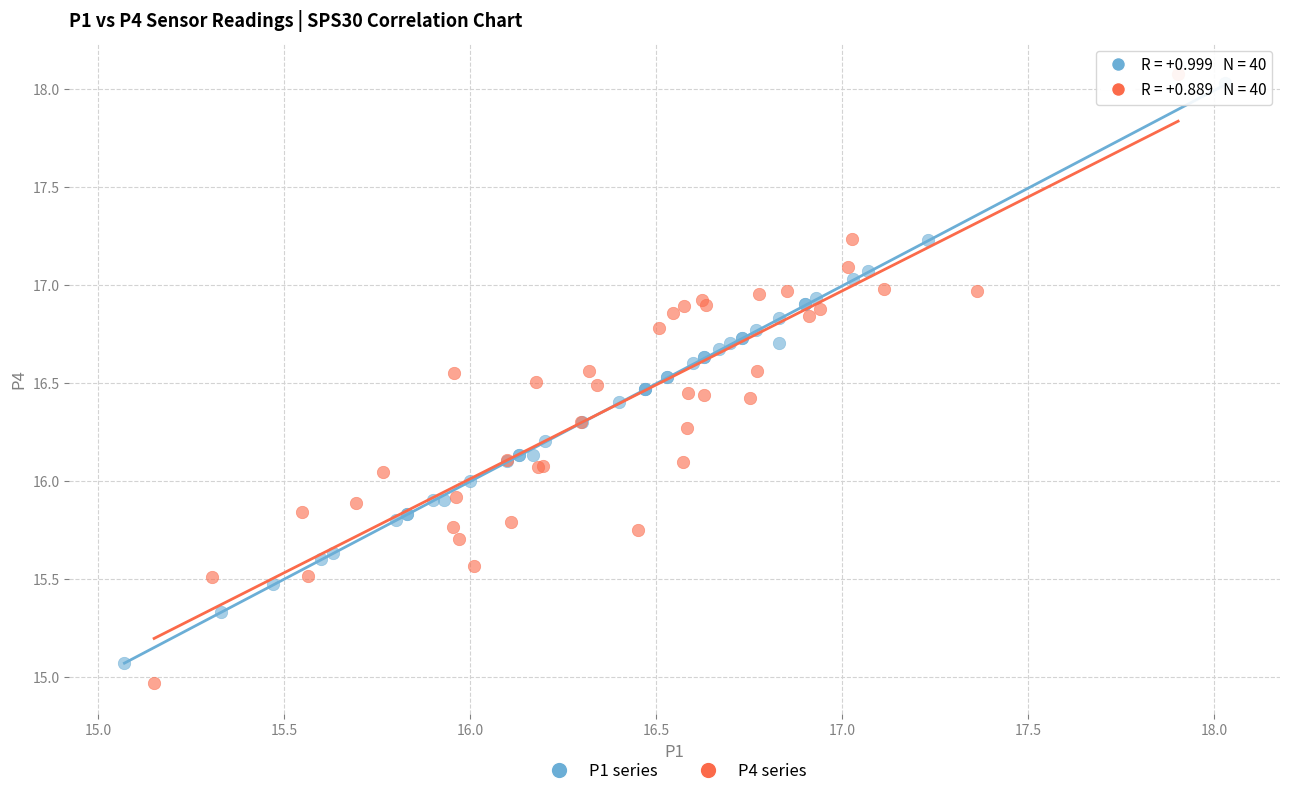

Which series has the largest Y range (max minus min)?

P4 series